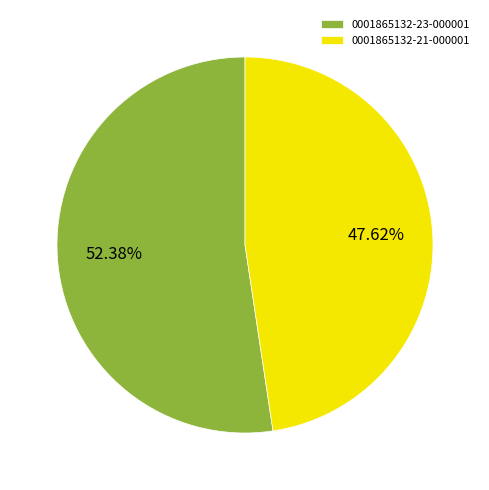

Is it true that 0001865132-23-000001 is 52% of the pie?

True